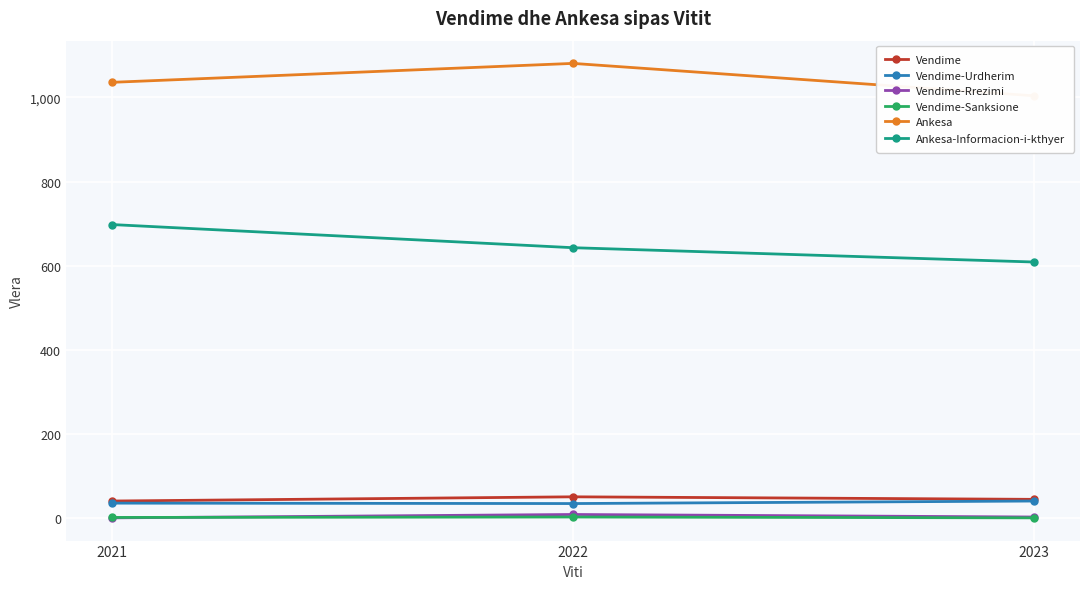

What is the minimum value for Vendime?

41